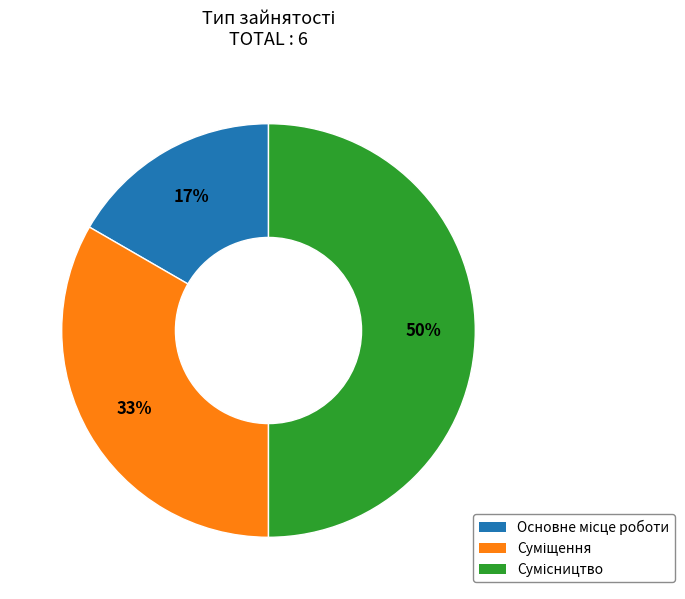

To the nearest percent, what is the average slice percentage?

33%